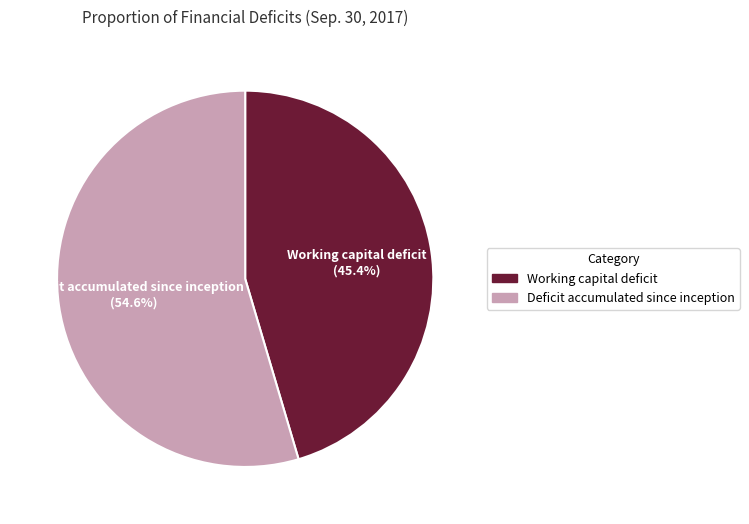

Is the sum of Deficit accumulated since inception and Working capital deficit greater than half?

Yes